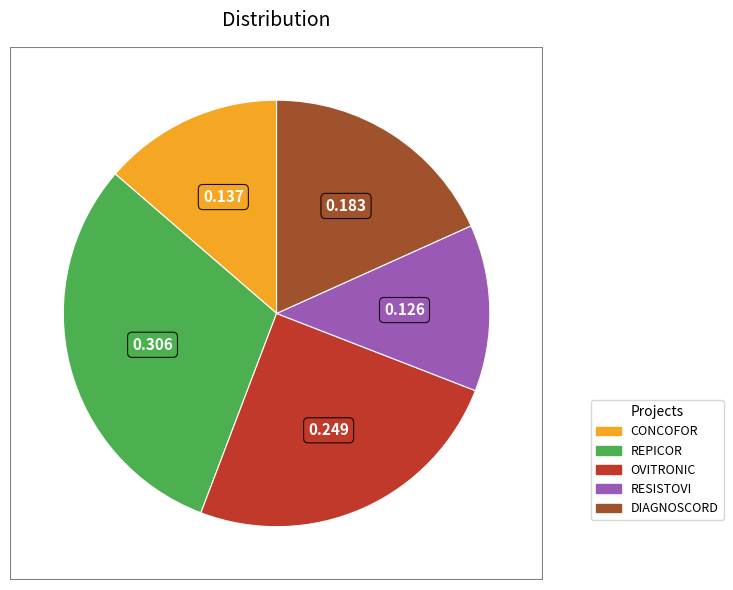

Is it true that CONCOFOR is 1% of the pie?

False